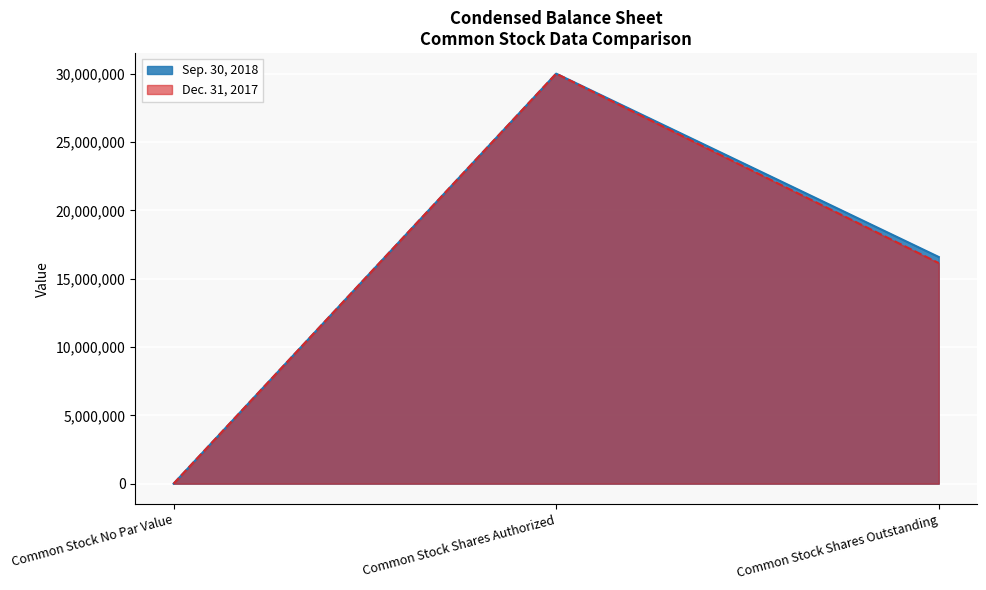

What is the difference between the maximum and minimum values in the Dec. 31, 2017 series?

30000000